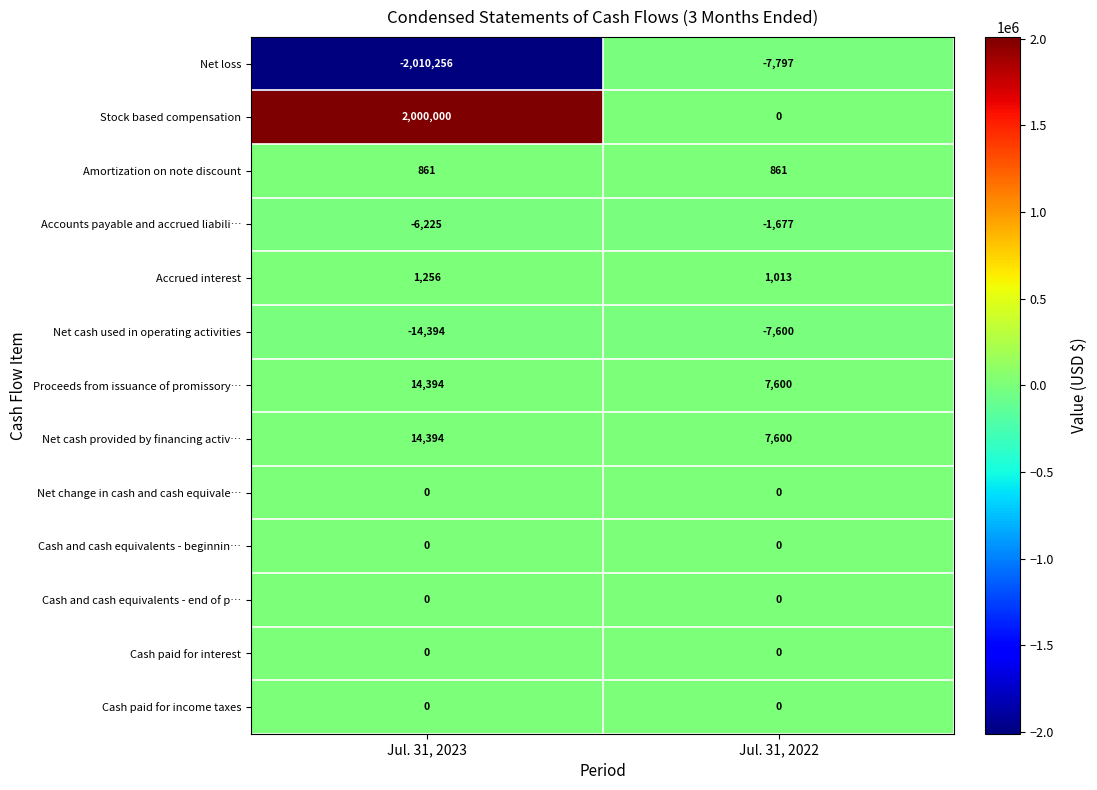

Is it true that Net change in cash and cash equivale… equals 0 at Jul. 31, 2022?

True